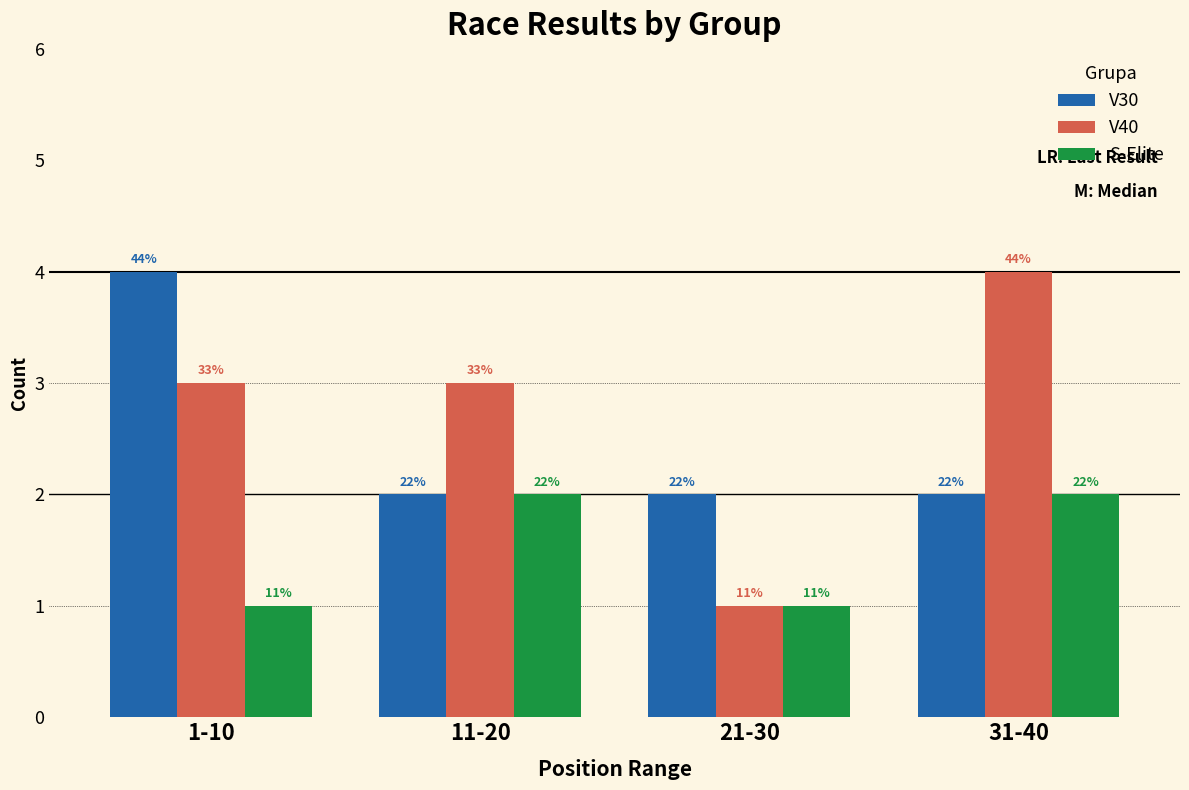

At how many categories does at least one series exceed 2?

3